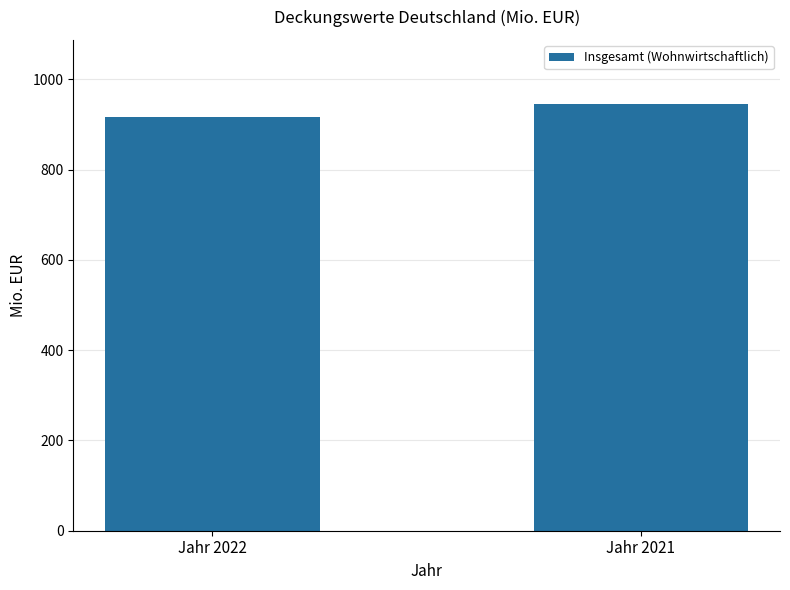

What is the value of the 2nd bar from the left?

945.9